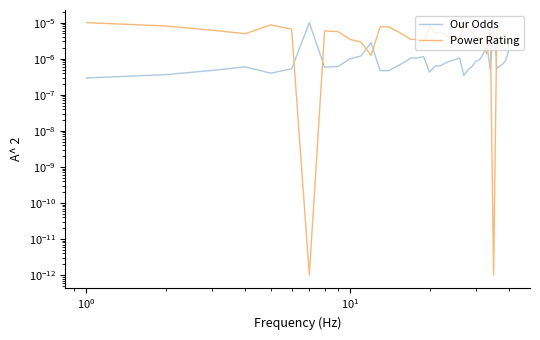

How many categories are shown in the chart?

40